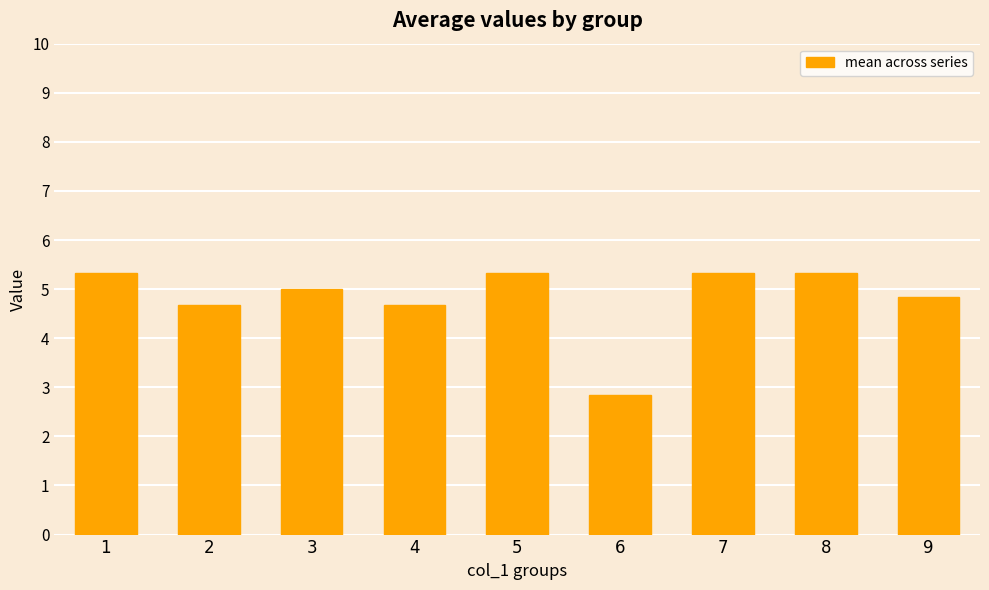

Reading left to right, list all the values displayed in this chart.

5.3	4.7	5.0	4.7	5.3	2.8	5.3	5.3	4.8